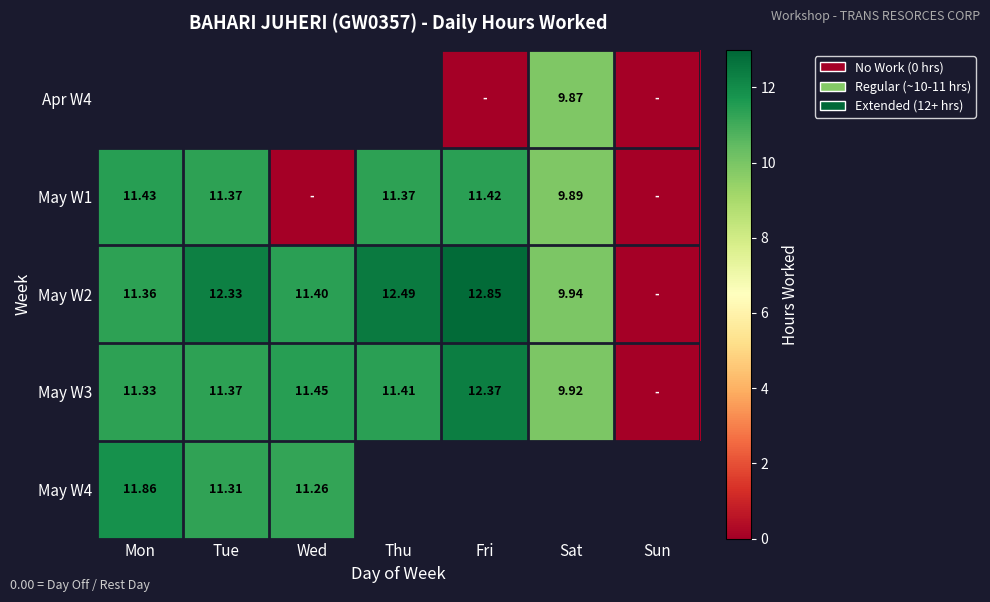

Is the value of May W1 at Fri greater than the value of Apr W4 at Sat?

Yes